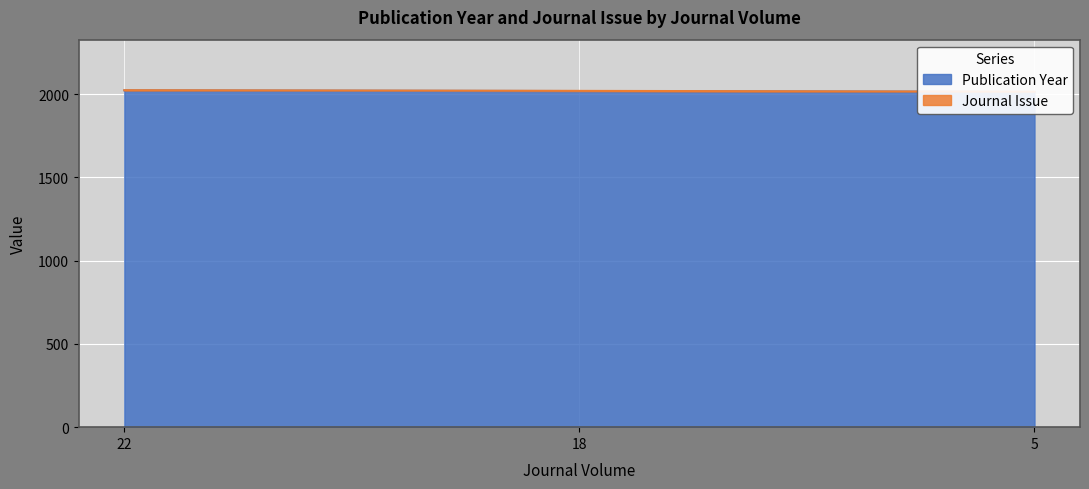

The chart shows a value of 2018 at 18. True or false?

True